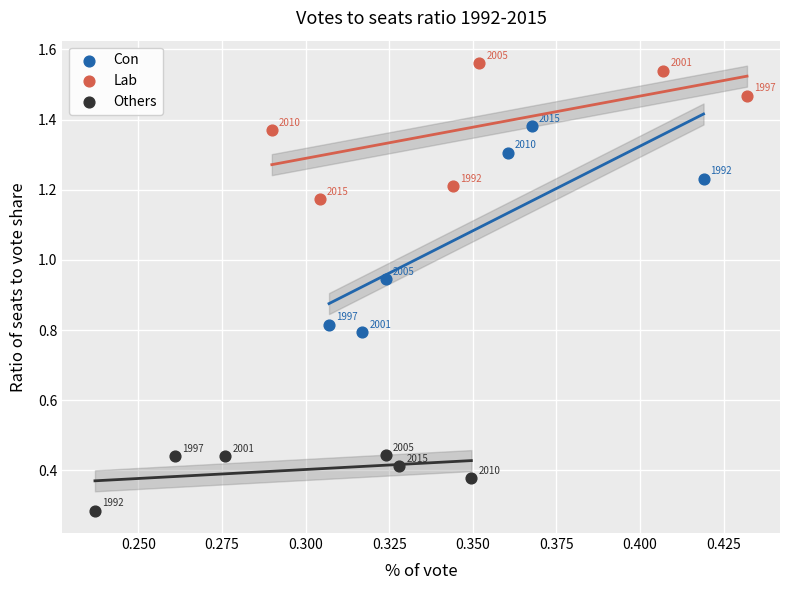

Which series contains the lowest Y value?

Others